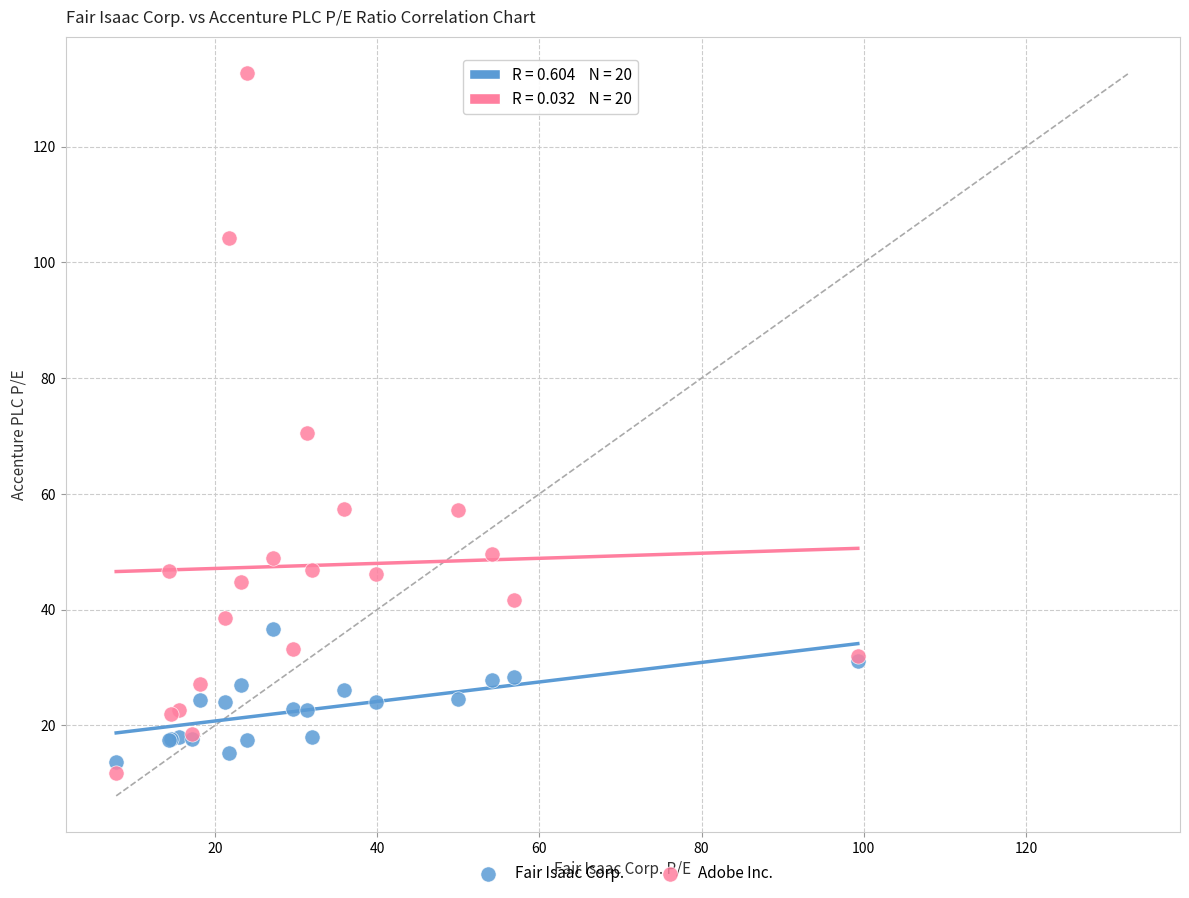

What is the X range (max minus min) for the scatter plot?

91.4